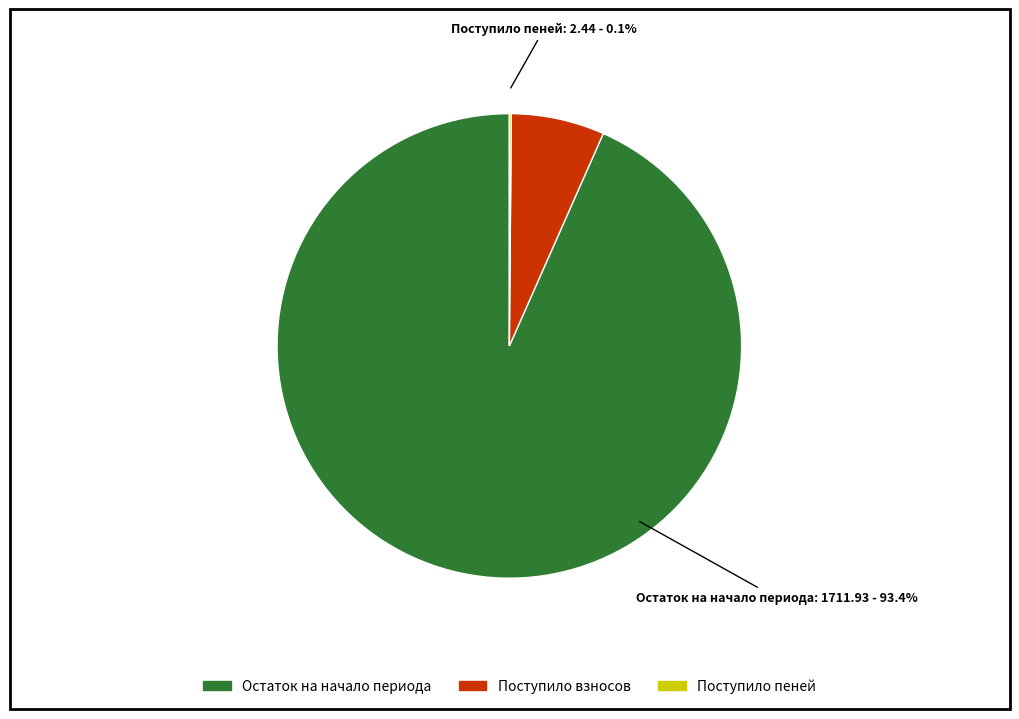

Is it true that сверх минимального размера взноса is 1% of the pie?

False